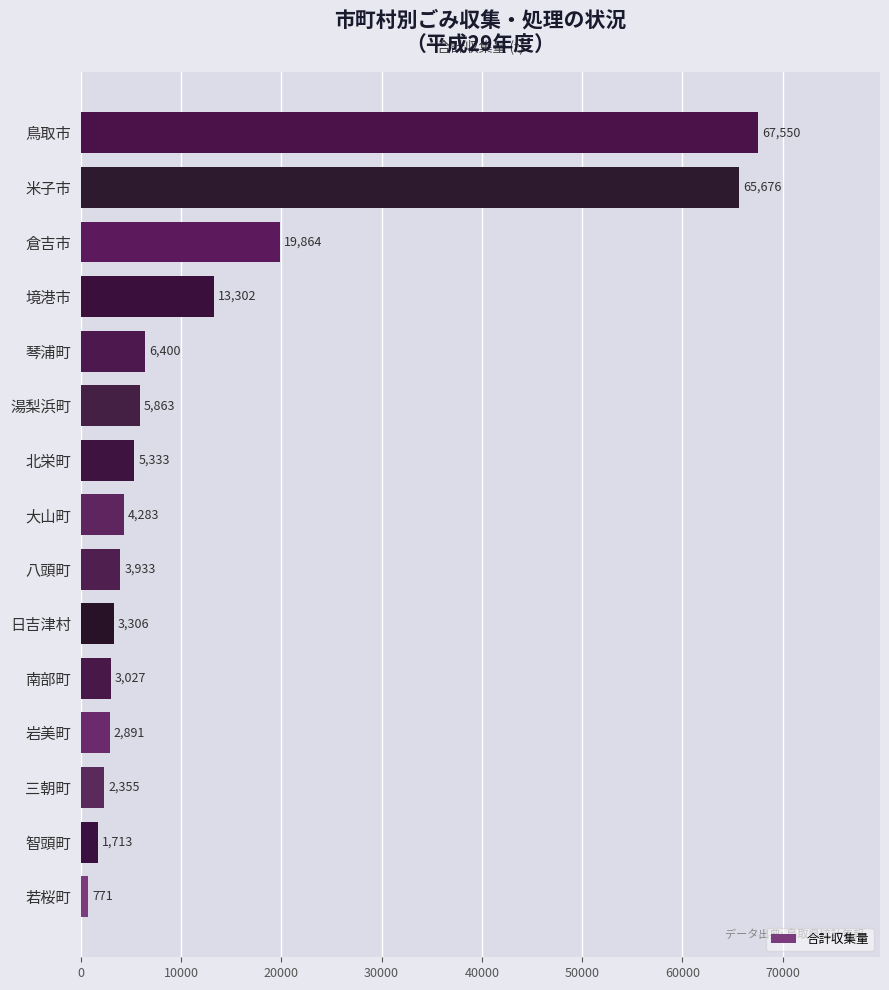

Approximately how many times larger is the value at 琴浦町 compared to 三朝町?

2.7